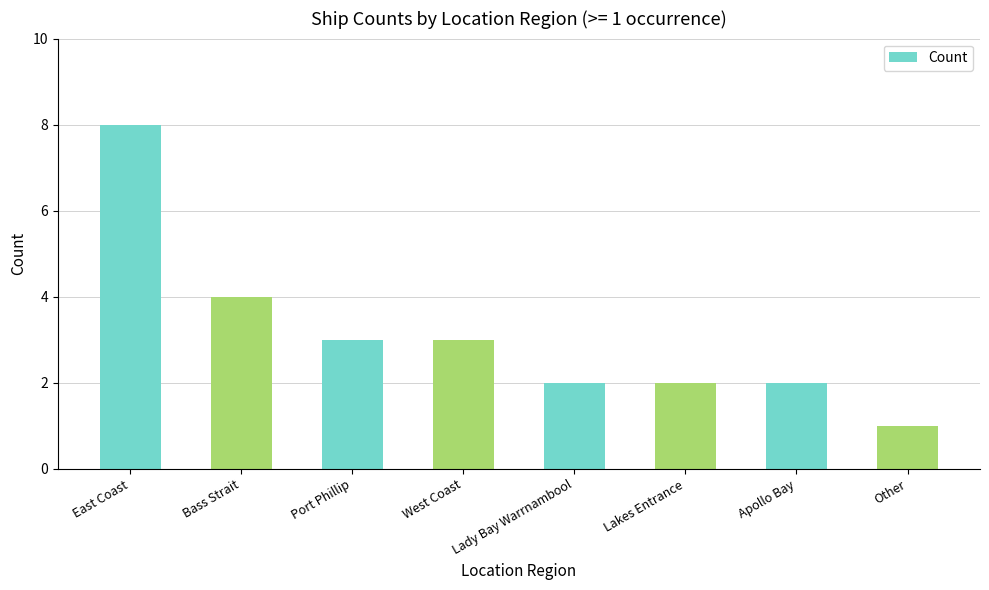

Reading left to right, transcribe all the data shown in this chart.

East Coast=8	Bass Strait=4	Port Phillip=3	West Coast=3	Lady Bay Warrnambool=2	Lakes Entrance=2	Apollo Bay=2	Other=1